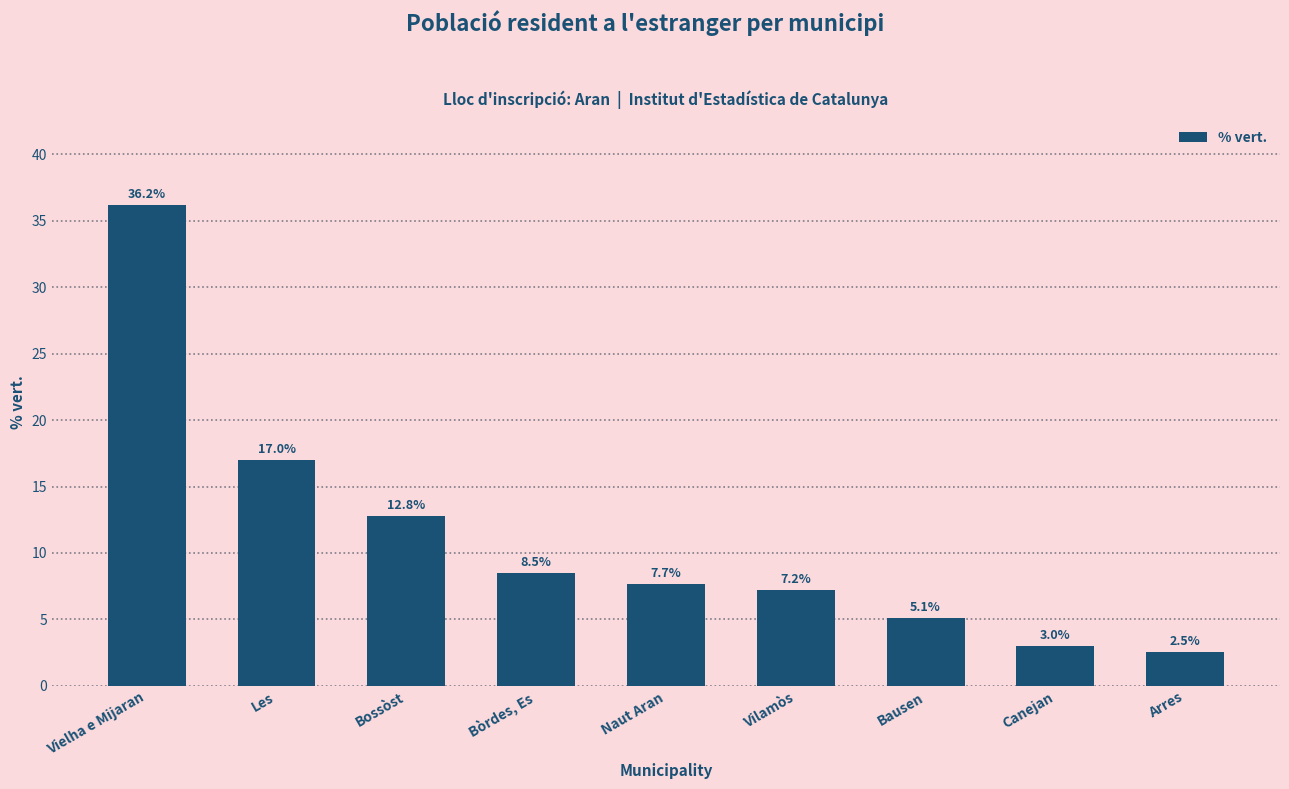

Are the bars grouped side by side (vs. stacked)?

No